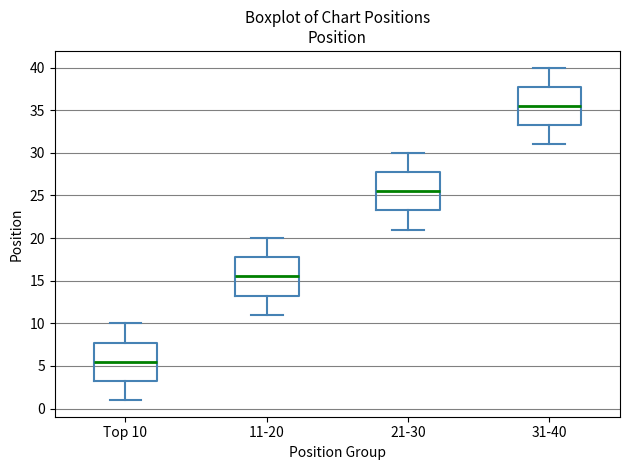

Where does the lower whisker of the box for 31-40 end on the y-axis? The values are not printed on the chart, so give them approximately, as read against the axis.

31.0